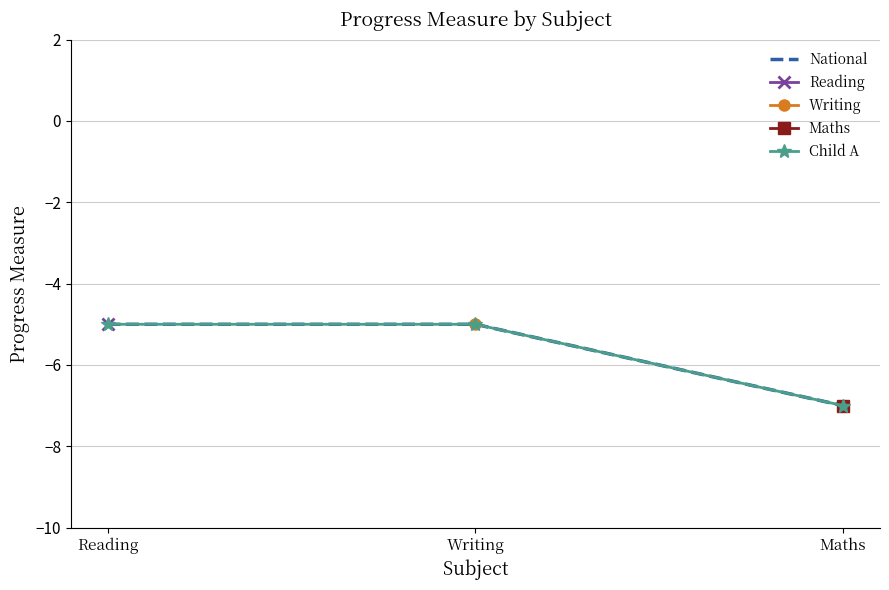

The value of Child A at Maths is -9. True or false?

False